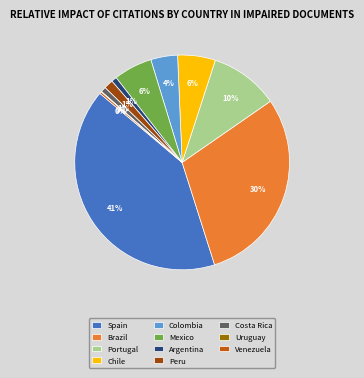

True or false: Colombia accounts for 4% of the total.

True